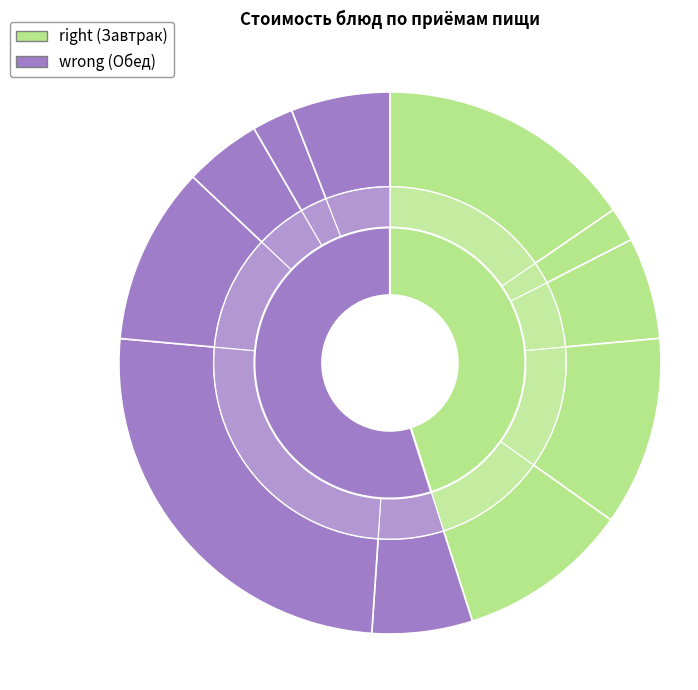

To the nearest percent, what percentage of the pie is Картофель отварной?

11%